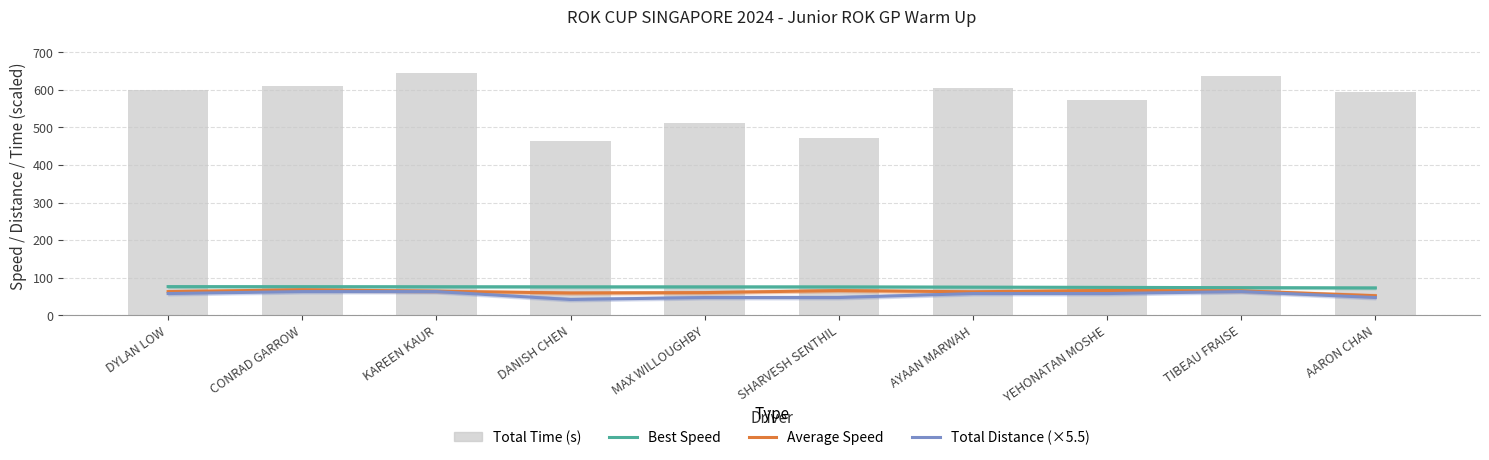

What is the label of the 6th bar from the right?

MAX WILLOUGHBY